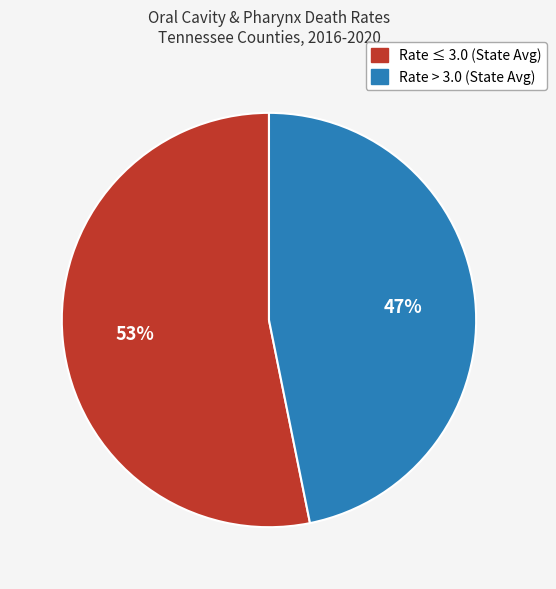

To the nearest percent, what is the difference between the largest and smallest slice percentages?

6%